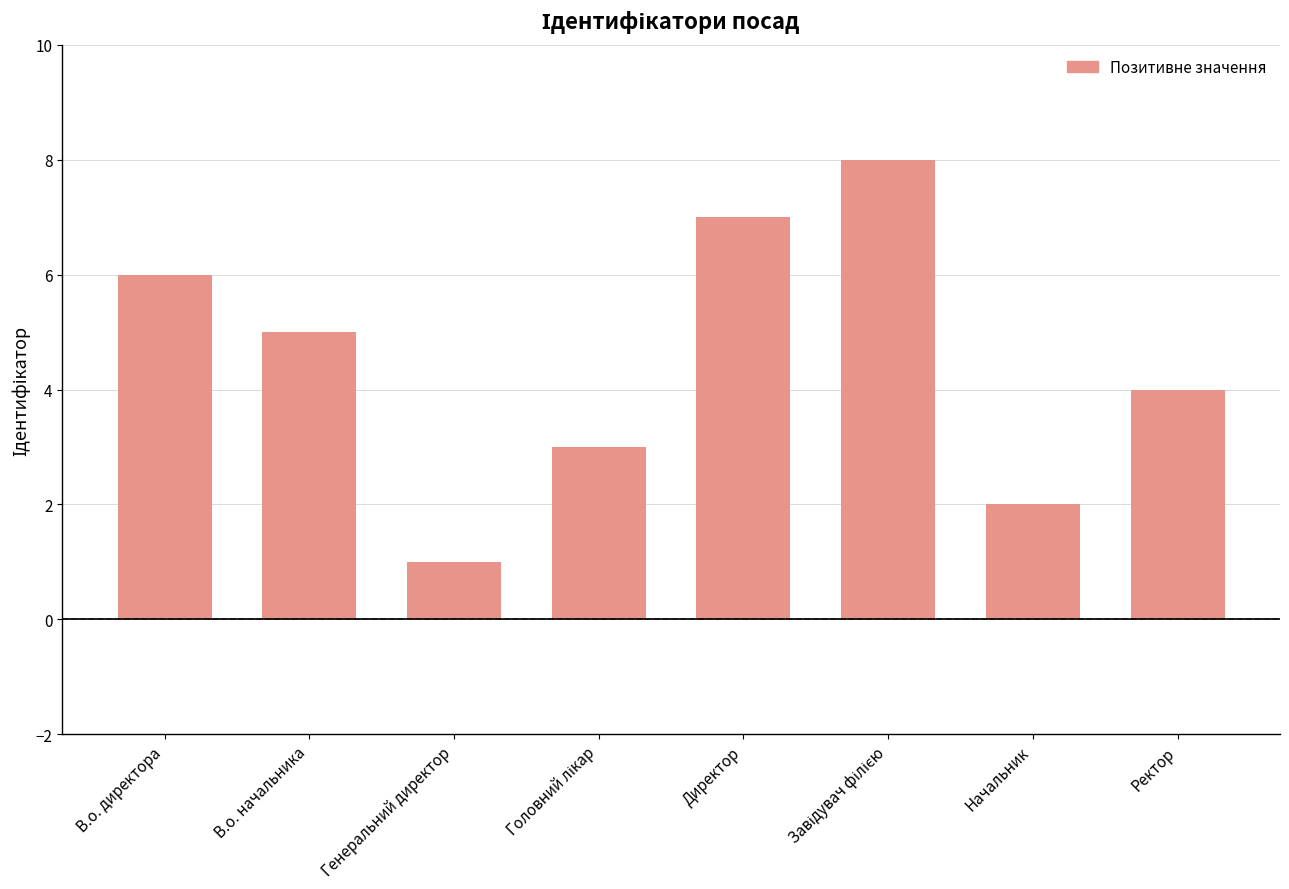

How many data points does each series have?

8